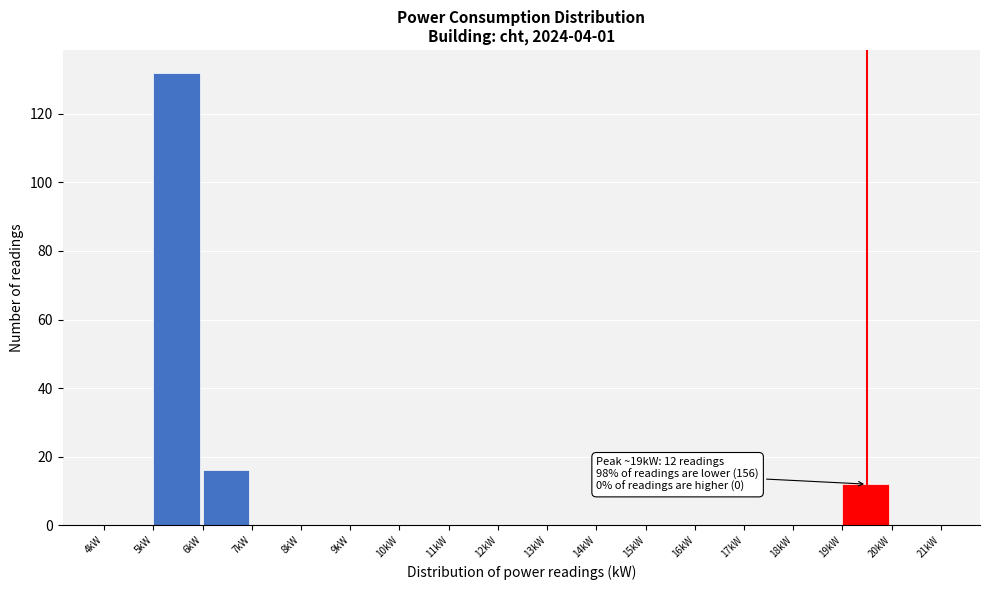

Over which range of the x-axis is the bar tallest?

5 to 6